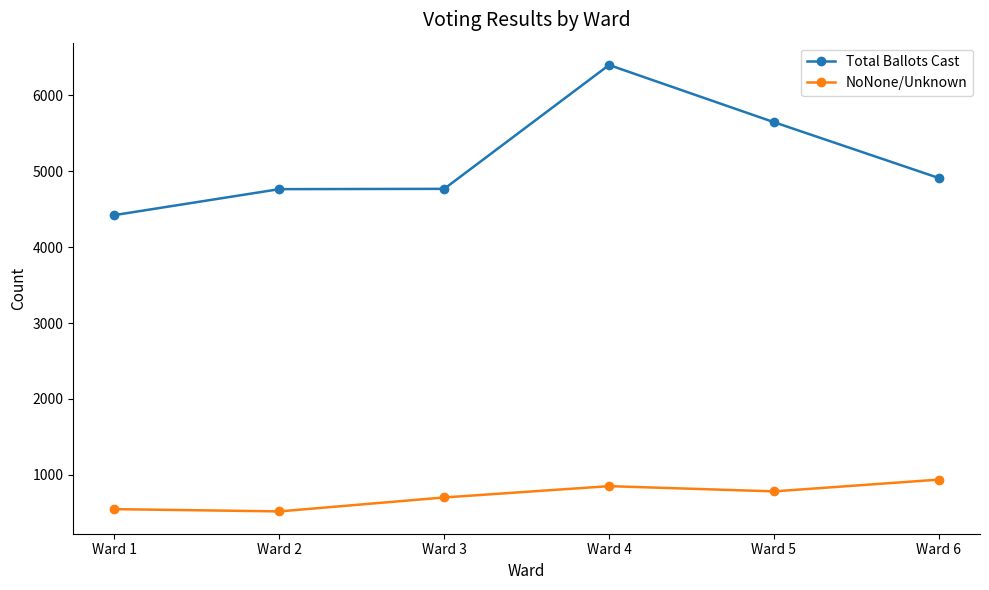

True or false: NoNone/Unknown and Total Ballots Cast cross at least once.

False